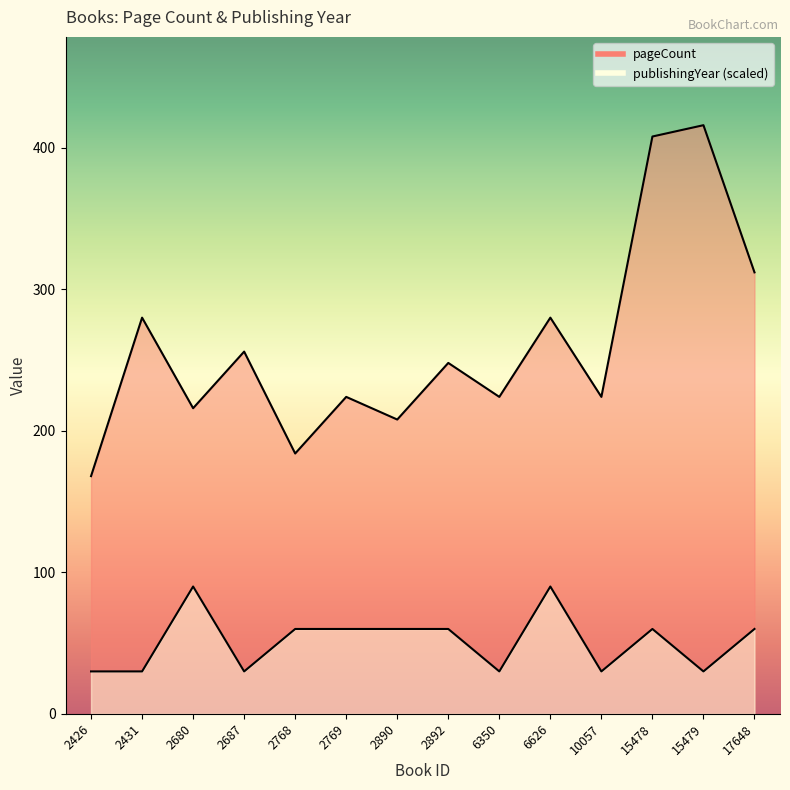

What are all the series names shown in the legend?

pageCount, publishingYear